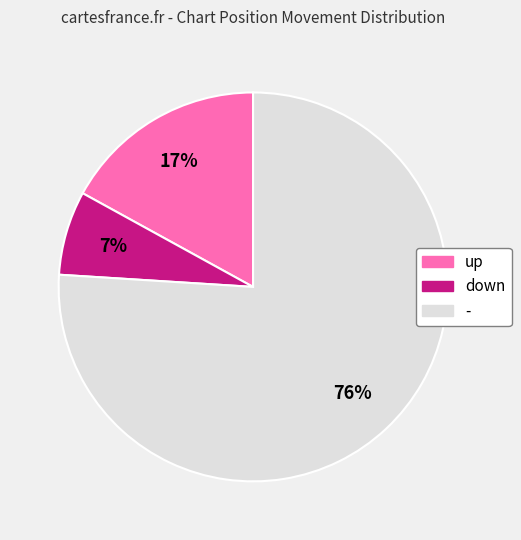

The - slice represents 84% of the pie. True or false?

False